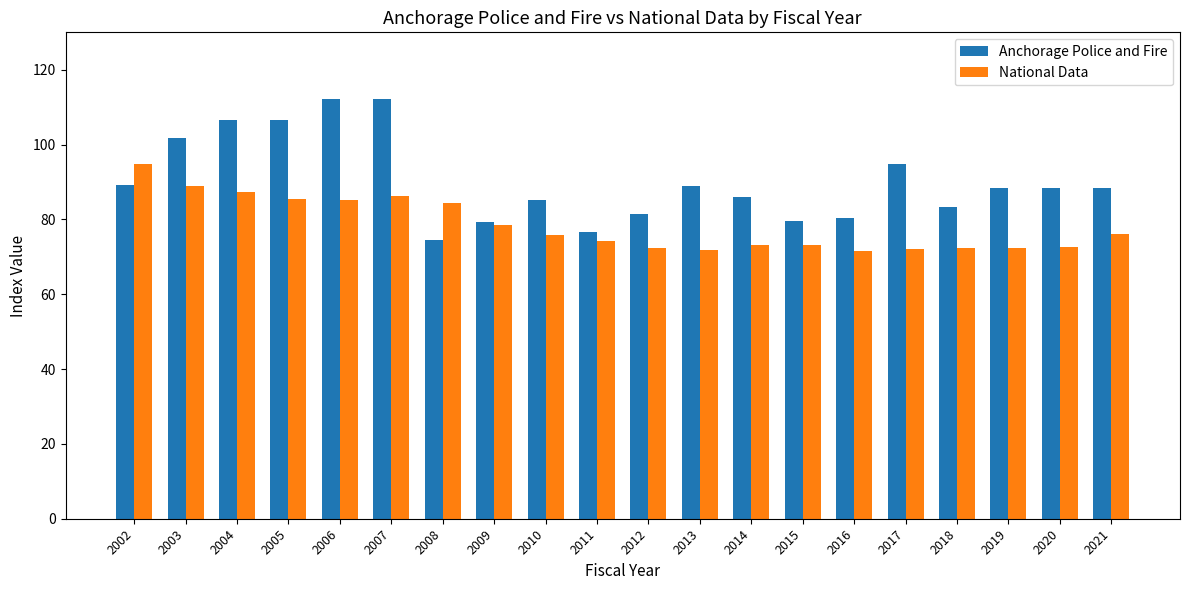

What is the value of the Anchorage Police and Fire bar at the 17th from the left?

83.4